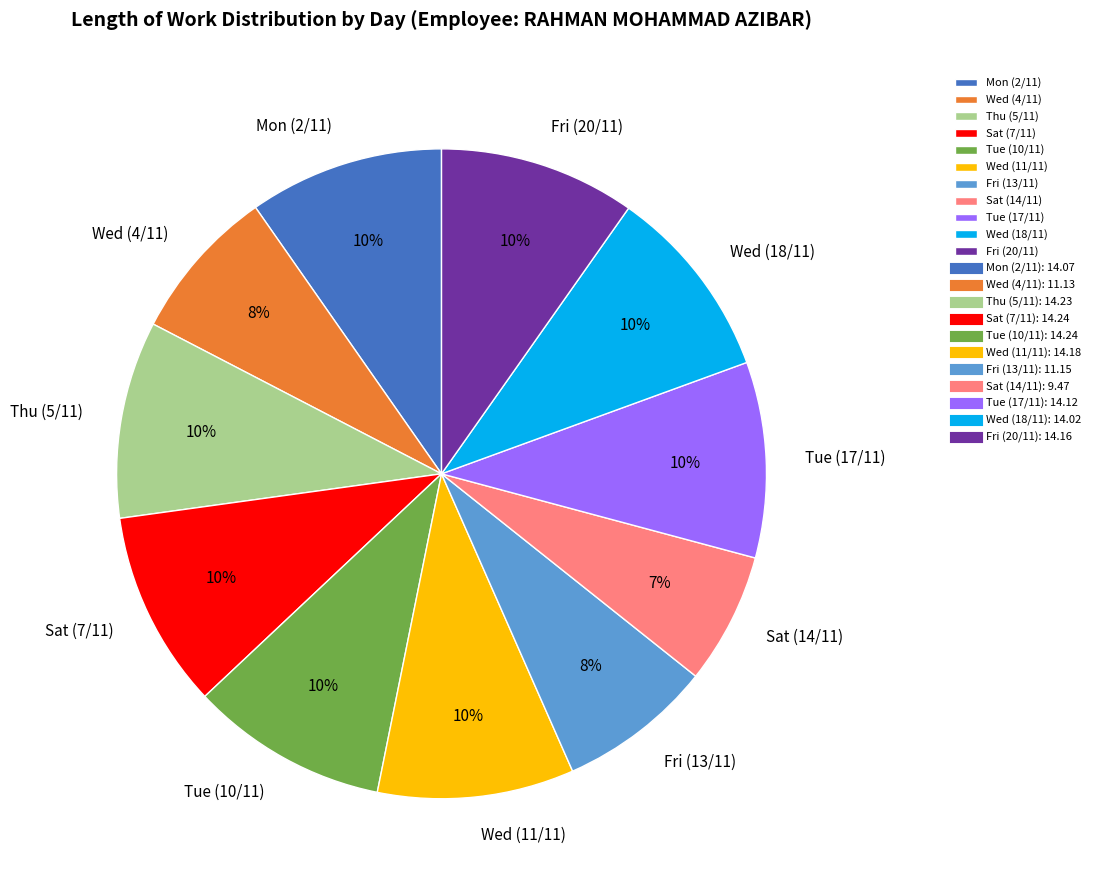

To the nearest percent, what is the average slice percentage?

9%